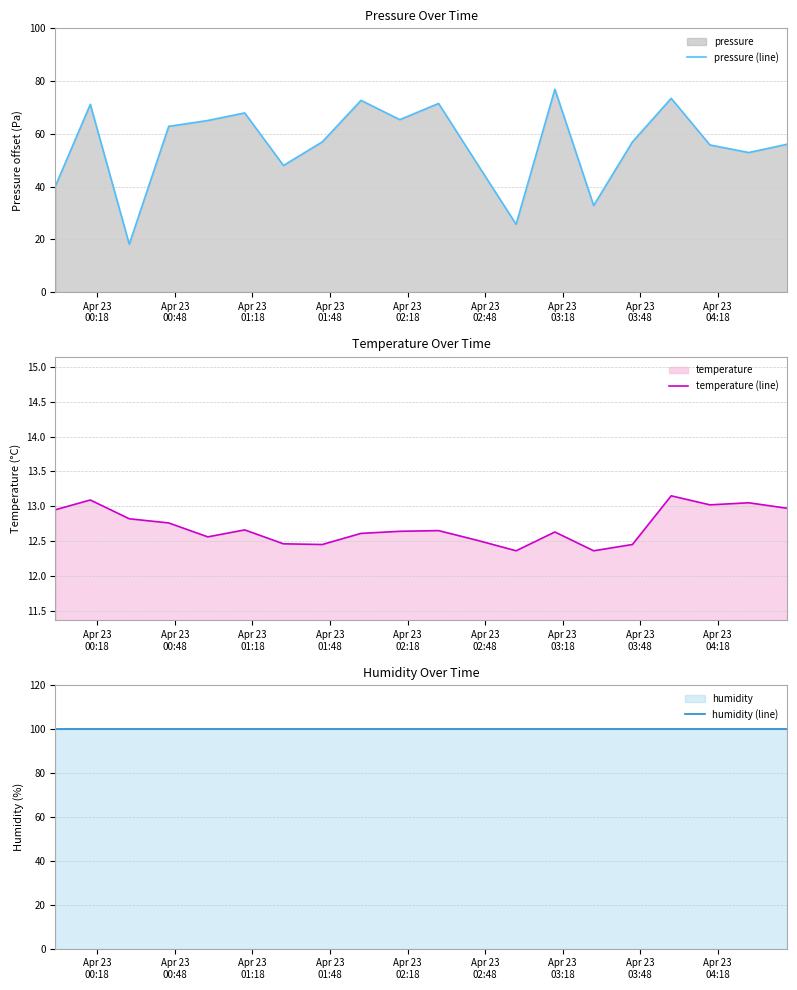

In pressure (line), how many points are lower than both neighbors (excluding endpoints)?

6